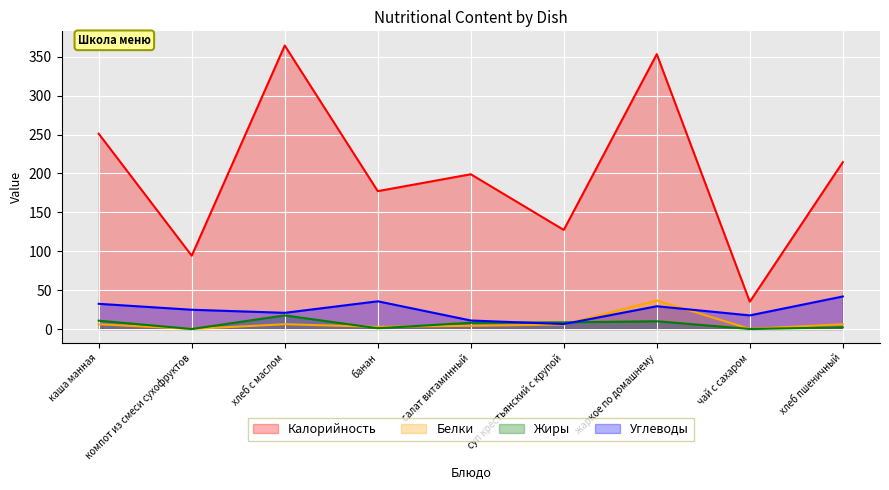

Where do Углеводы and Белки first cross each other?

суп крестьянский с крупой and жаркое по домашнему